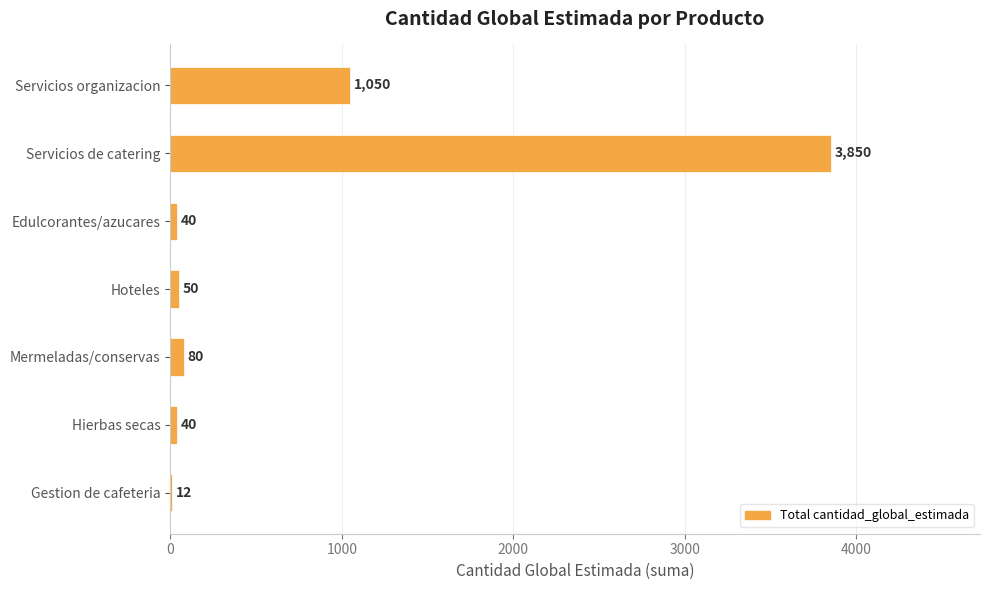

Between Mermeladas/conservas and Servicios de catering, which is larger?

Servicios de catering